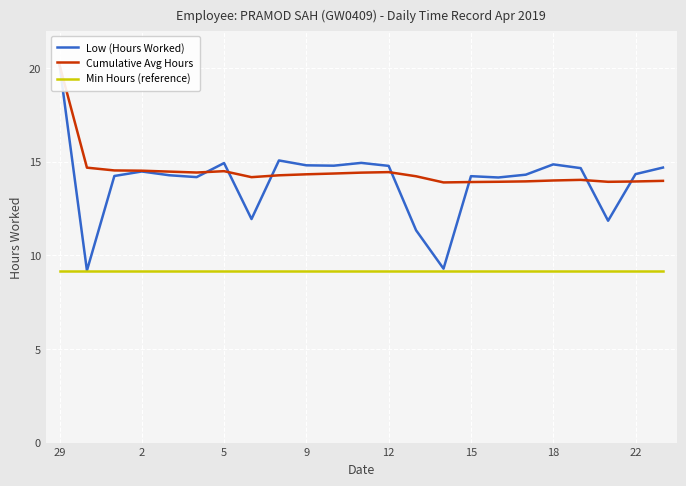

Reading left to right, transcribe all the data shown in this chart.

Low (Hours Worked): 20.2	9.2	14.2	14.5	14.3	14.2	14.9	11.9	15.1	14.8	14.8	14.9	14.8	11.3	9.3	14.2	14.2	14.3	14.9	14.7	11.8	14.3	14.7
Cumulative Avg Hours: 20.2	14.7	14.5	14.5	14.5	14.4	14.5	14.2	14.3	14.3	14.4	14.4	14.4	14.2	13.9	13.9	13.9	14.0	14.0	14.0	13.9	13.9	14.0
Min Hours (reference): 9.2	9.2	9.2	9.2	9.2	9.2	9.2	9.2	9.2	9.2	9.2	9.2	9.2	9.2	9.2	9.2	9.2	9.2	9.2	9.2	9.2	9.2	9.2